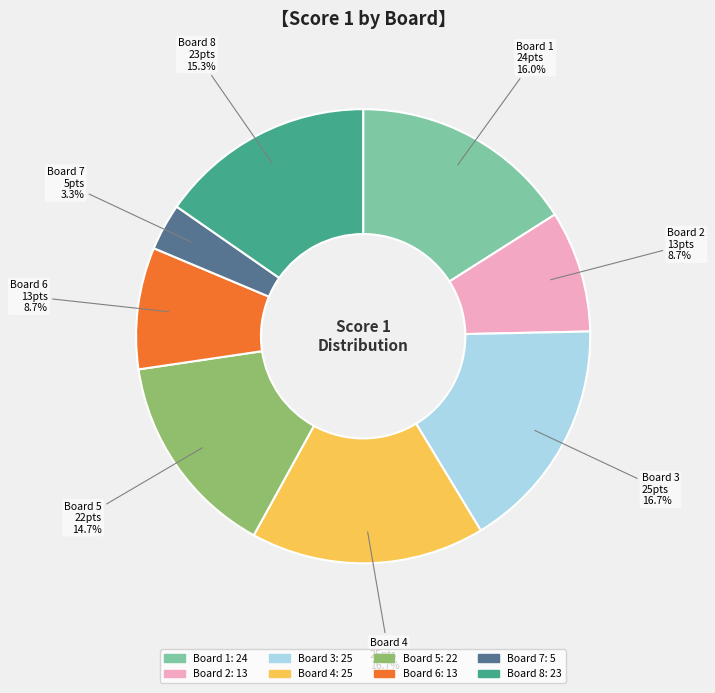

Combined, what portion of the pie is Board 1 and Board 7?

19.3%